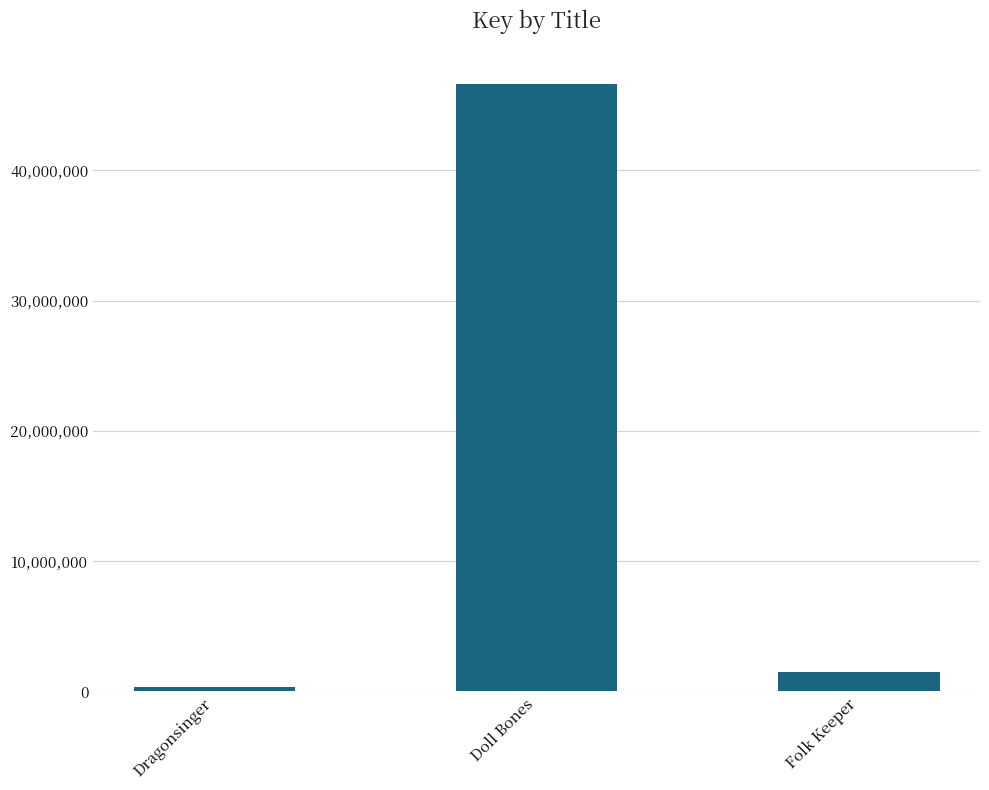

What is the maximum value shown in the chart?

46644544